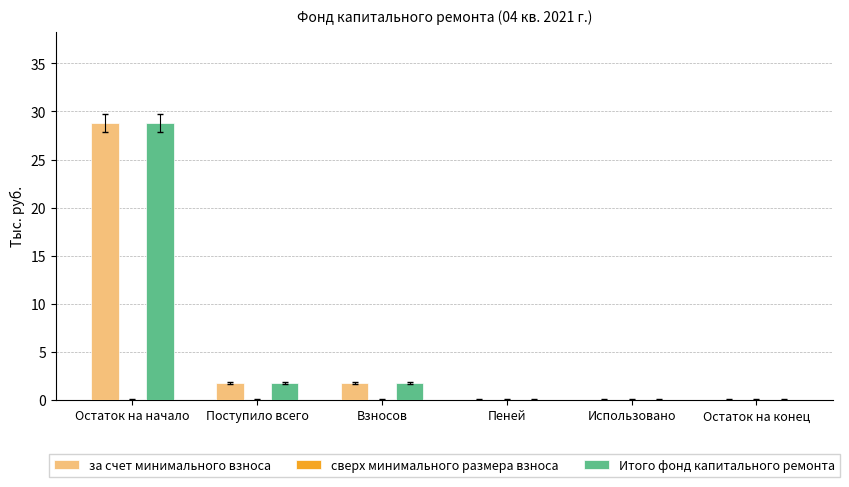

How many series are shown in this chart?

2